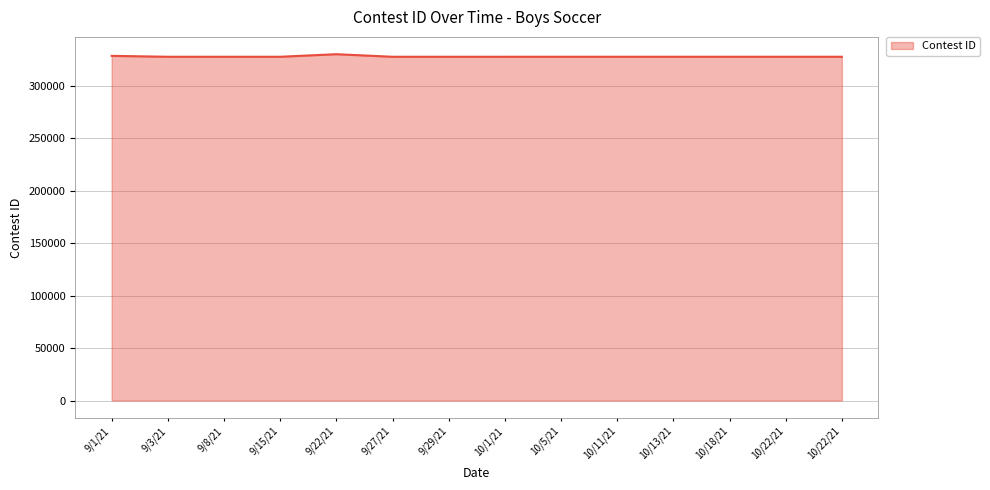

Reading left to right, extract all data points from this chart.

9/1/21=328675	9/3/21=327808	9/8/21=327809	9/15/21=327810	9/22/21=330251	9/27/21=327812	9/29/21=327813	10/1/21=327815	10/5/21=327816	10/11/21=327817	10/13/21=327818	10/18/21=327819	10/22/21=327820	10/22/21=327821